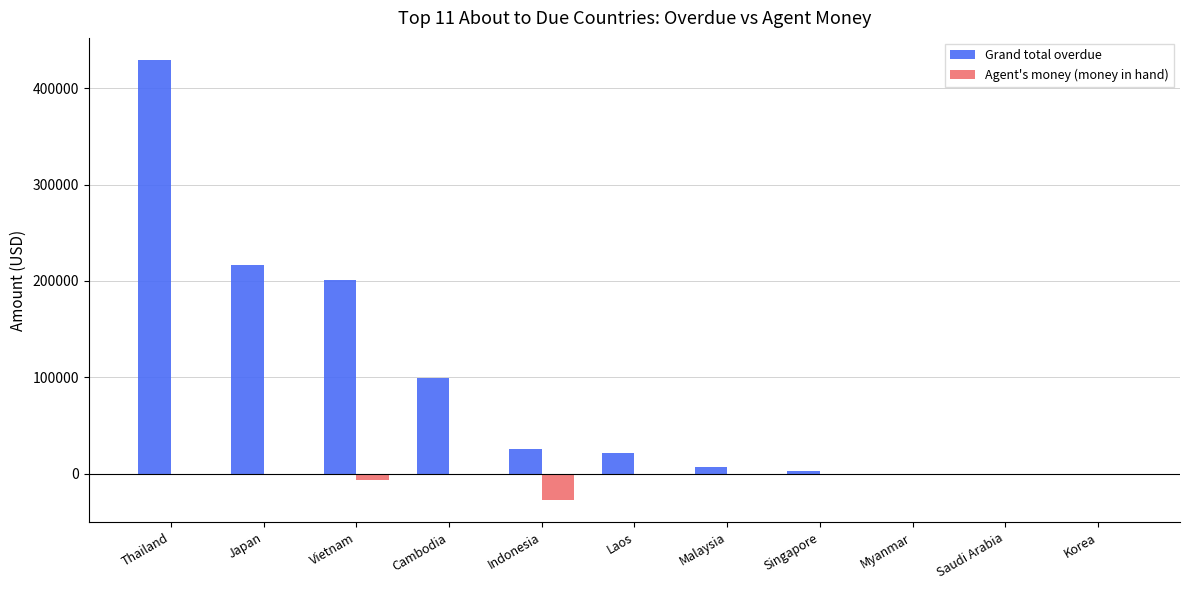

At which category is the sum across all series the highest?

Thailand